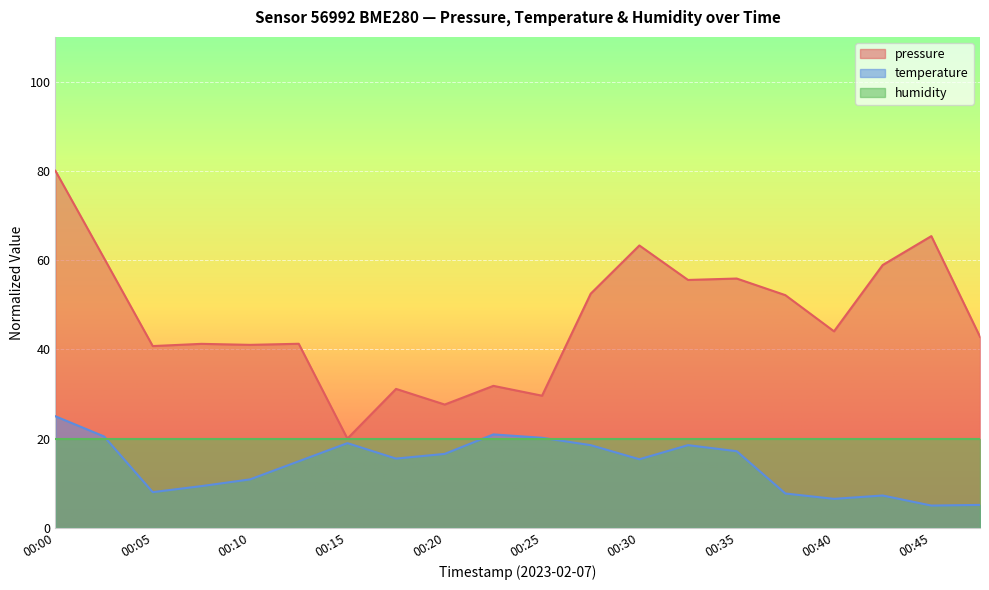

Between 00:07 and 00:43, which series saw the biggest shift?

pressure